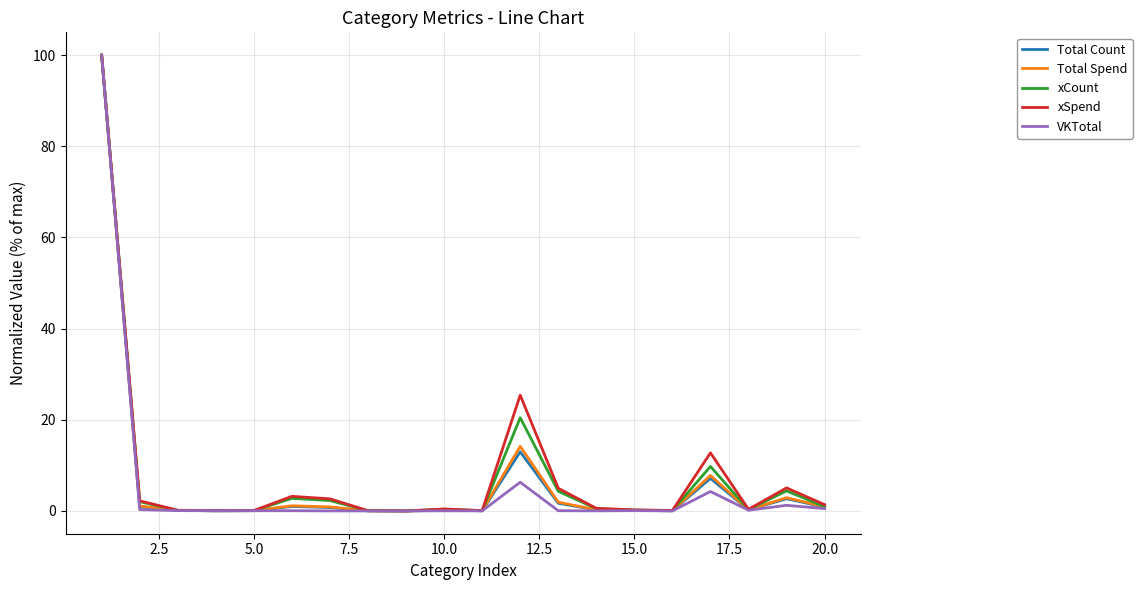

True or false: Total Count has more than 0 interior local peaks.

True